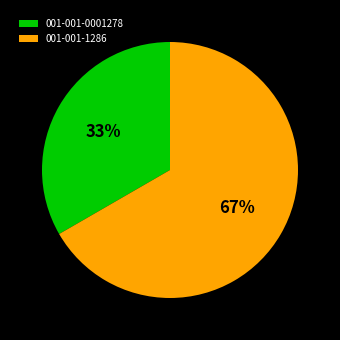

Which category has the biggest portion of the pie?

001-001-1286